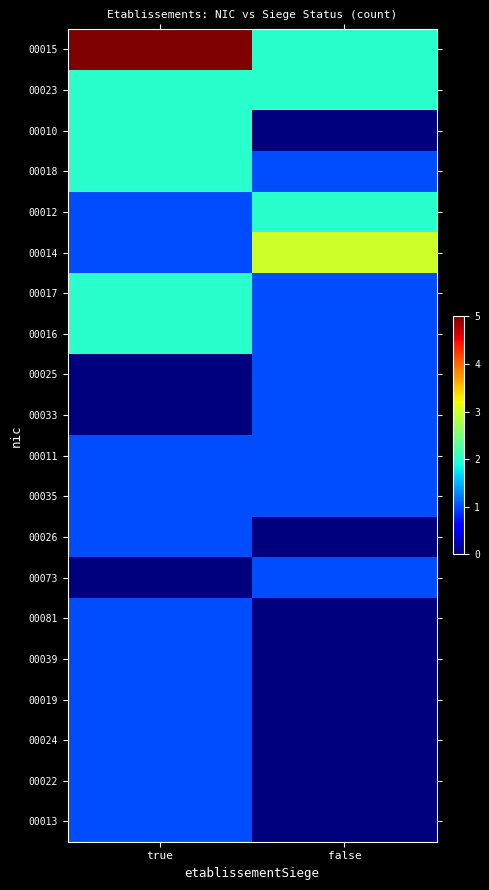

Reading left to right, what are all the values shown in this chart?

00015: true=5	false=2
00023: true=2	false=2
00010: true=2	false=0
00018: true=2	false=1
00012: true=1	false=2
00014: true=1	false=3
00017: true=2	false=1
00016: true=2	false=1
00025: true=0	false=1
00033: true=0	false=1
00011: true=1	false=1
00035: true=1	false=1
00026: true=1	false=0
00073: true=0	false=1
00081: true=1	false=0
00039: true=1	false=0
00019: true=1	false=0
00024: true=1	false=0
00022: true=1	false=0
00013: true=1	false=0